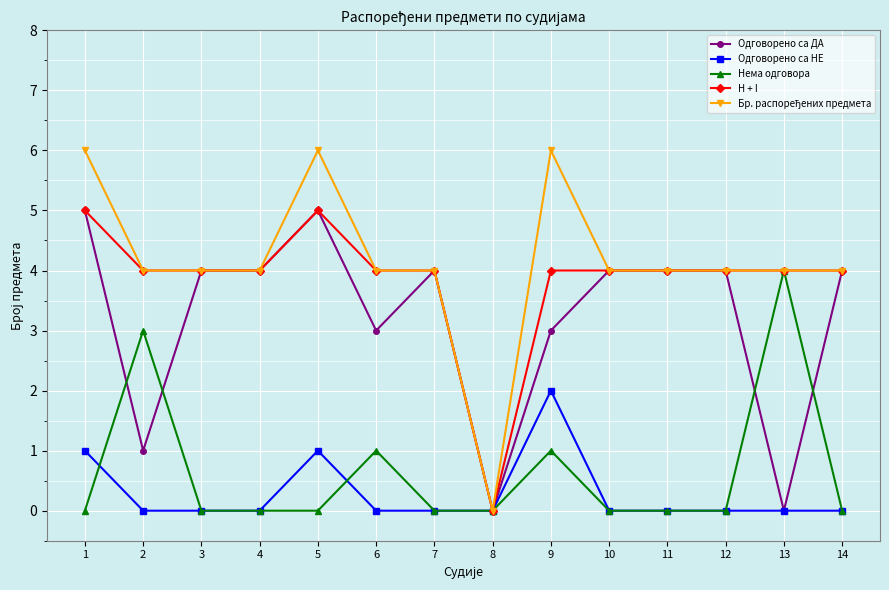

Count the Одговорено са ДА values in the range 3 to 4.

9